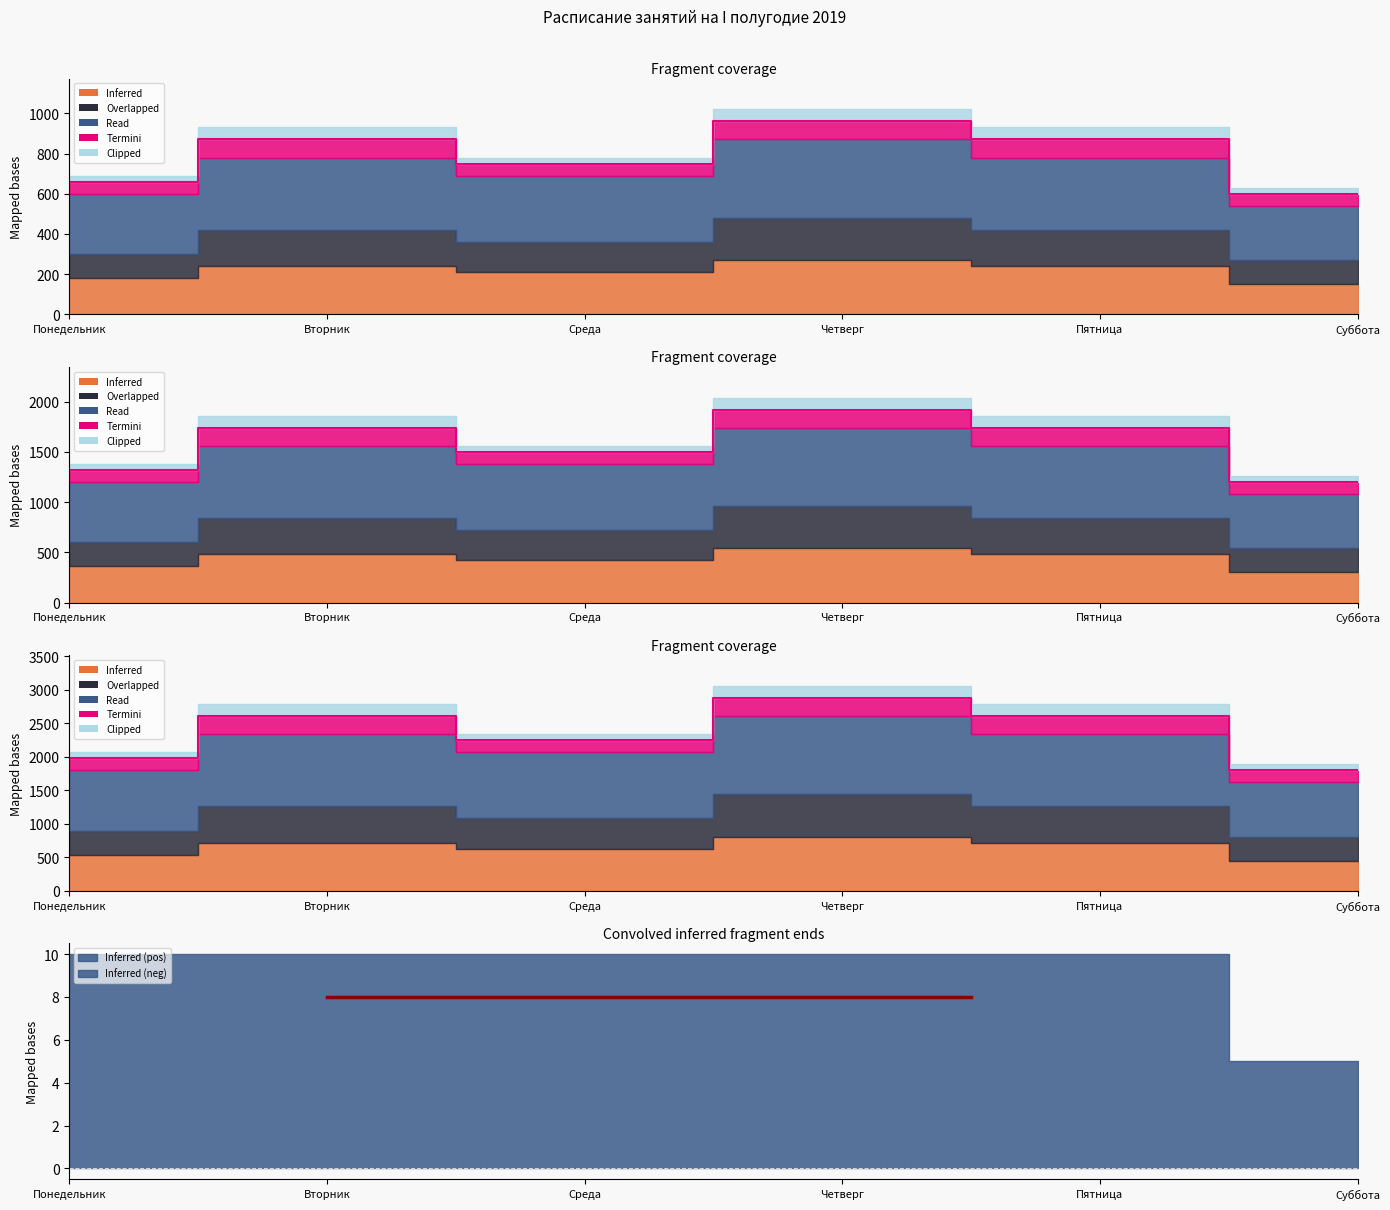

Does the chart have visible grid lines?

No